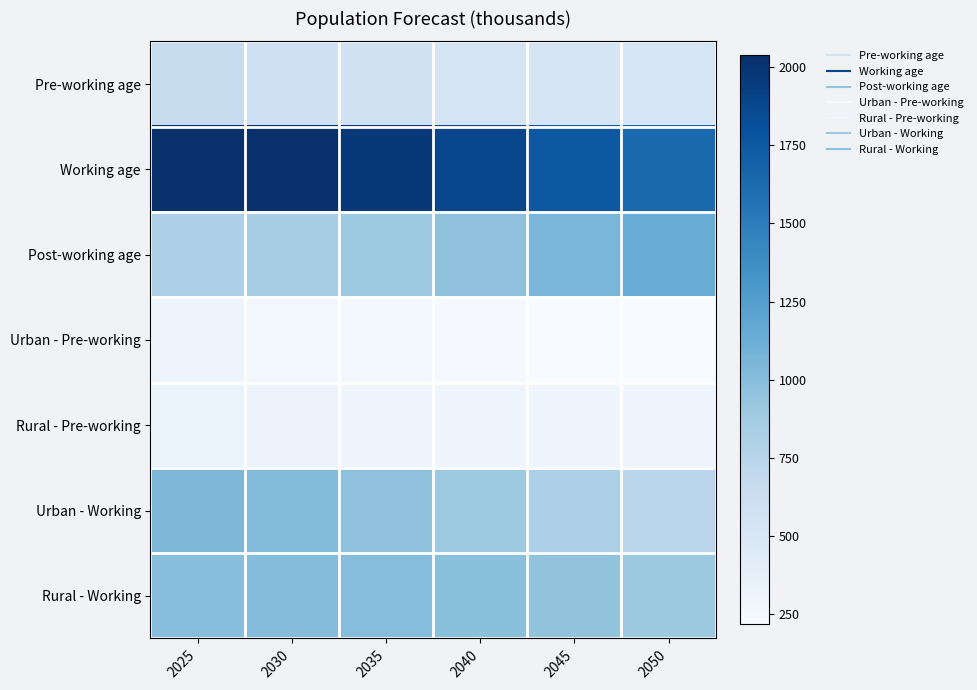

Which label corresponds to the largest value in the chart?

2025